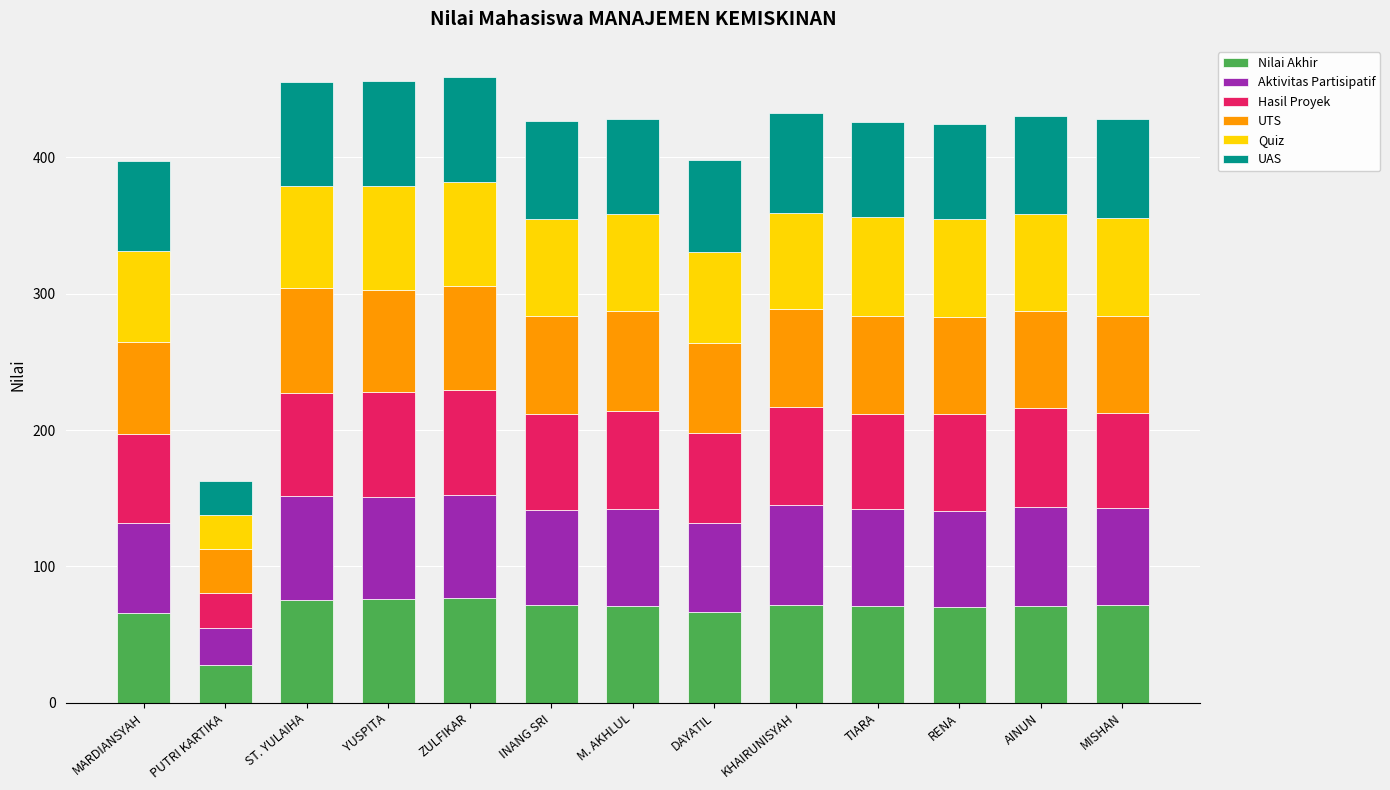

What is the total value across all series at KHAIRUNISYAH?

432.0